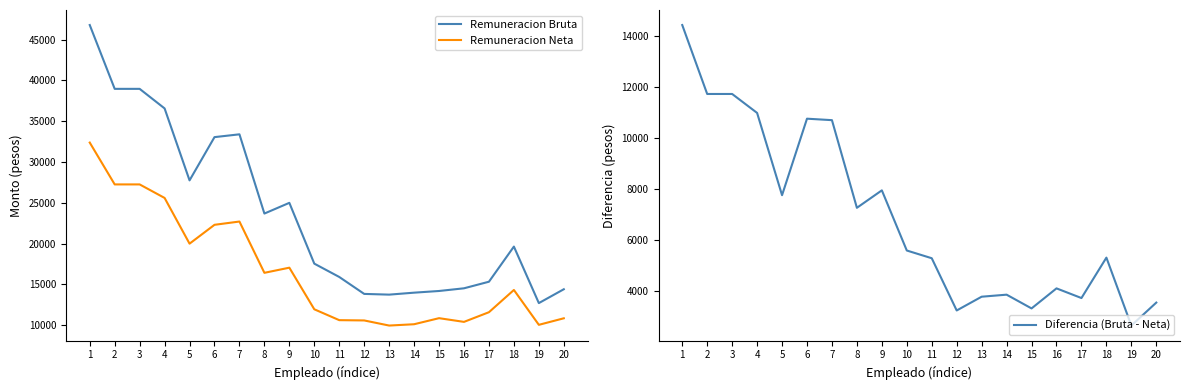

True or false: Diferencia (Bruta - Neta) and Remuneracion Neta intersect in this chart.

False